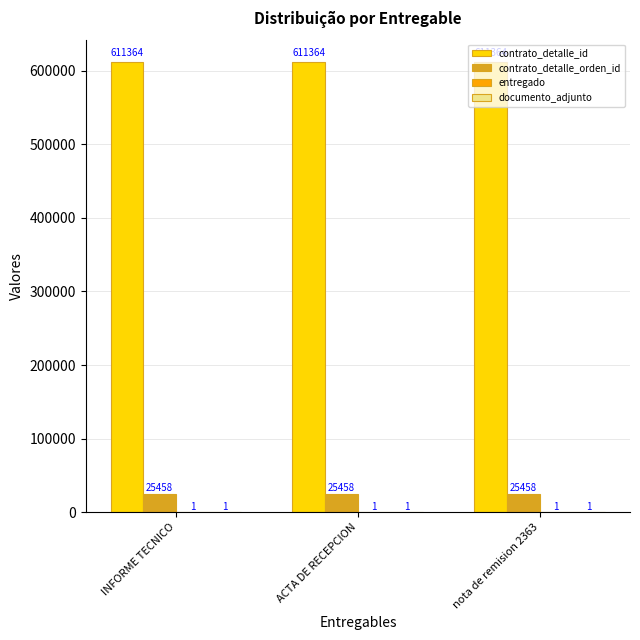

What value does the contrato_detalle_id series have at INFORME TECNICO?

611364